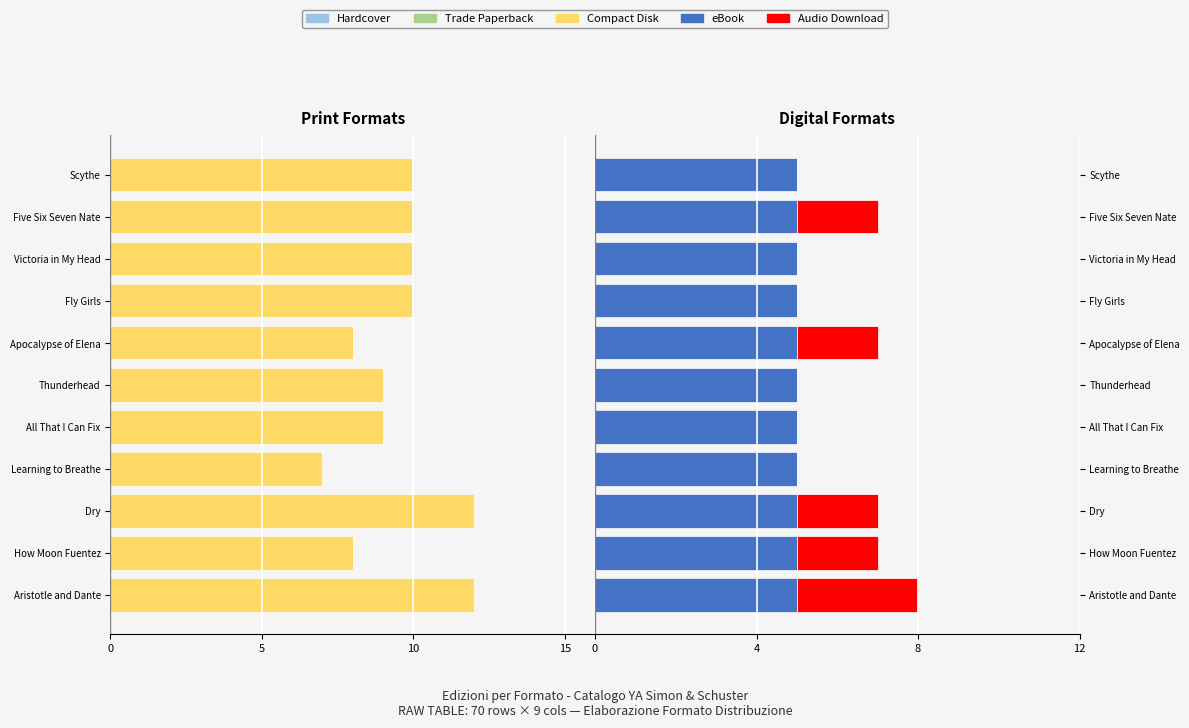

What are all the series names shown in the legend?

Hardcover, Trade Paperback, Compact Disk, eBook, Audio Download